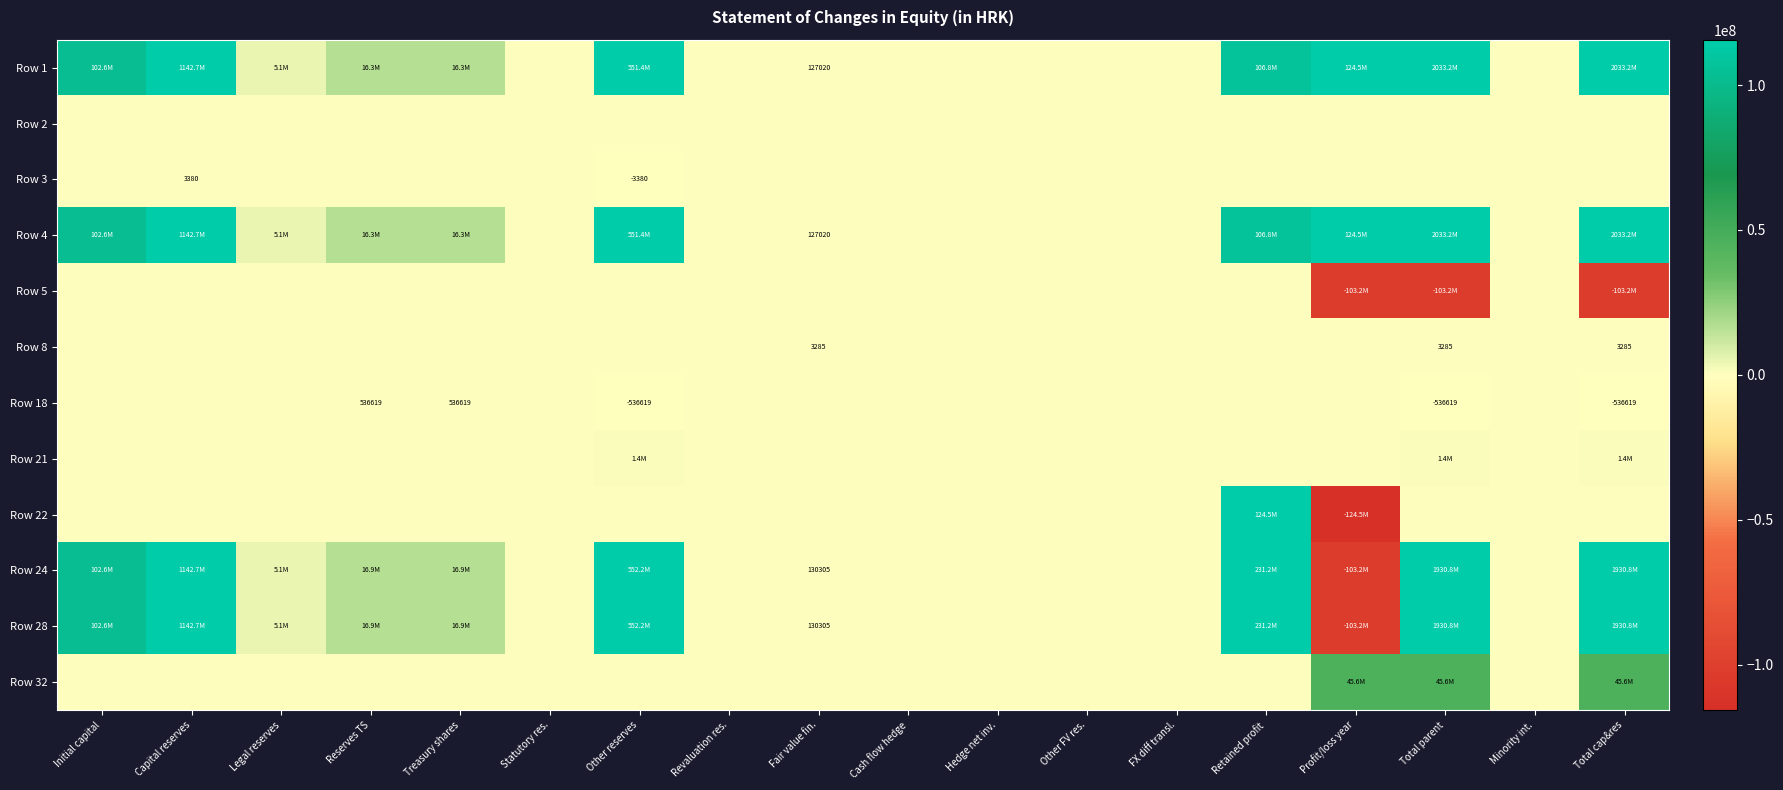

The Row 18 series shows 330849 at Treasury shares. True or false?

False